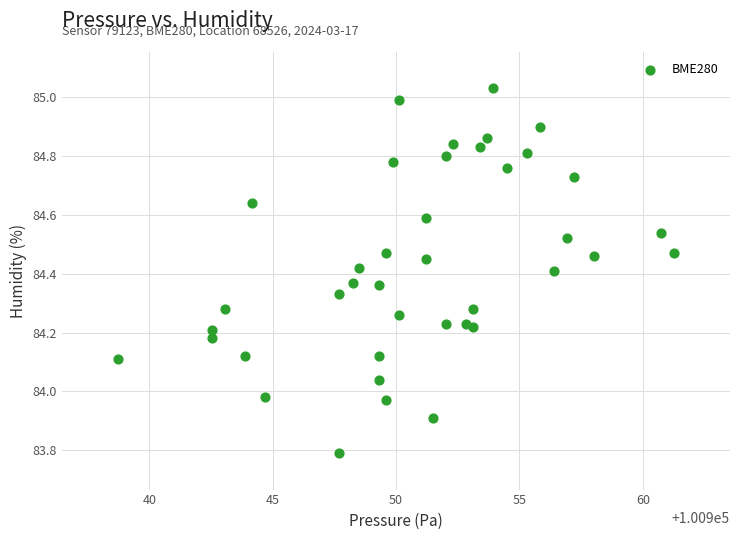

What is the range of Y values (max minus min)?

1.2